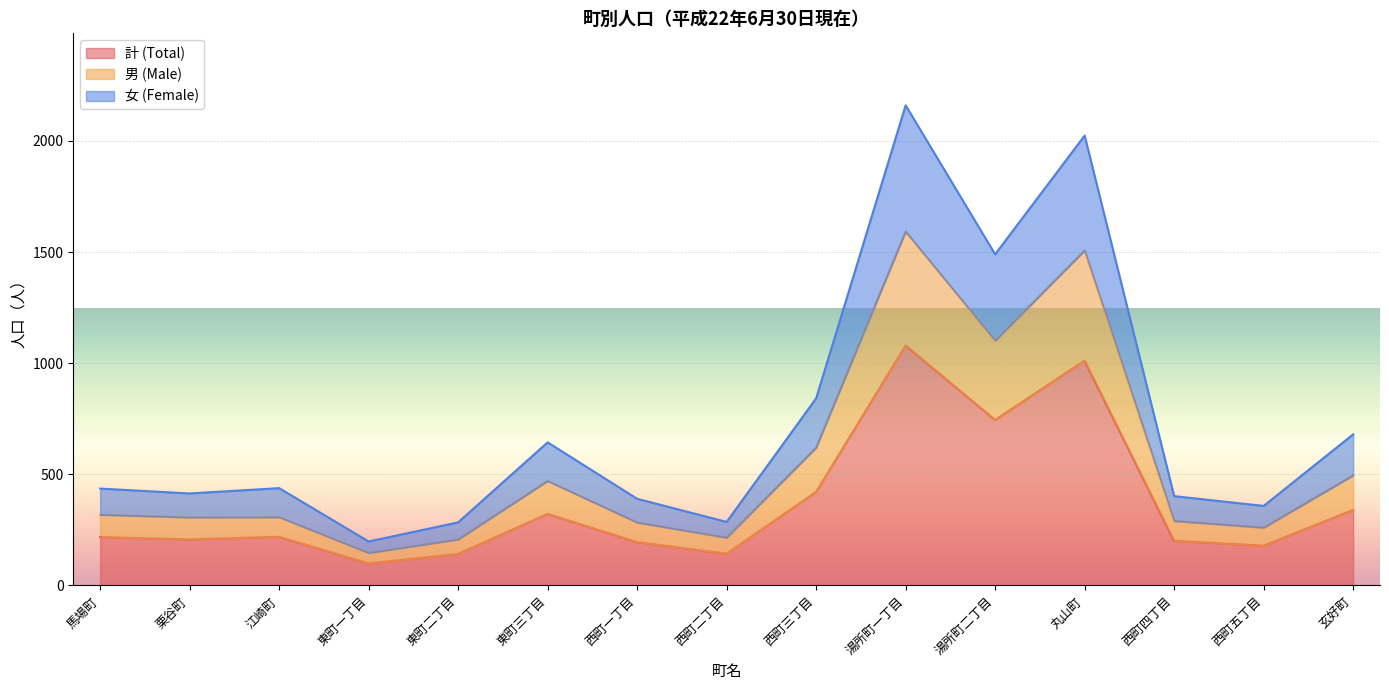

List the labels in order of 女 (Female) value, smallest first.

東町一丁目, 東町二丁目, 西町二丁目, 西町五丁目, 西町一丁目, 西町四丁目, 栗谷町, 馬場町, 江崎町, 東町三丁目, 玄好町, 西町三丁目, 湯所町二丁目, 丸山町, 湯所町一丁目